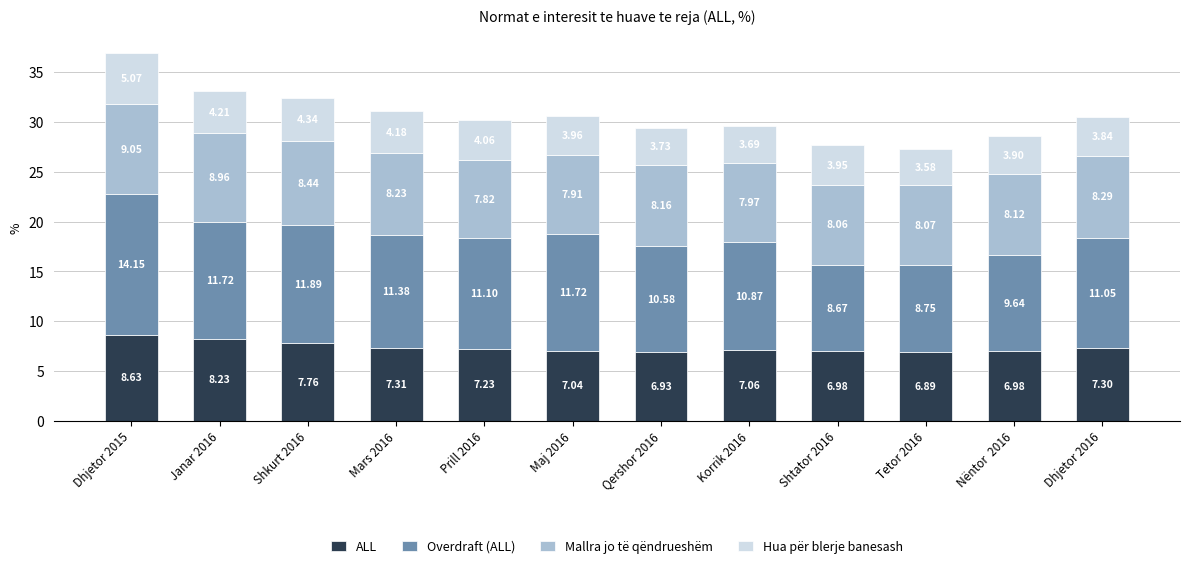

At which category is the sum across all series the highest?

Dhjetor 2015